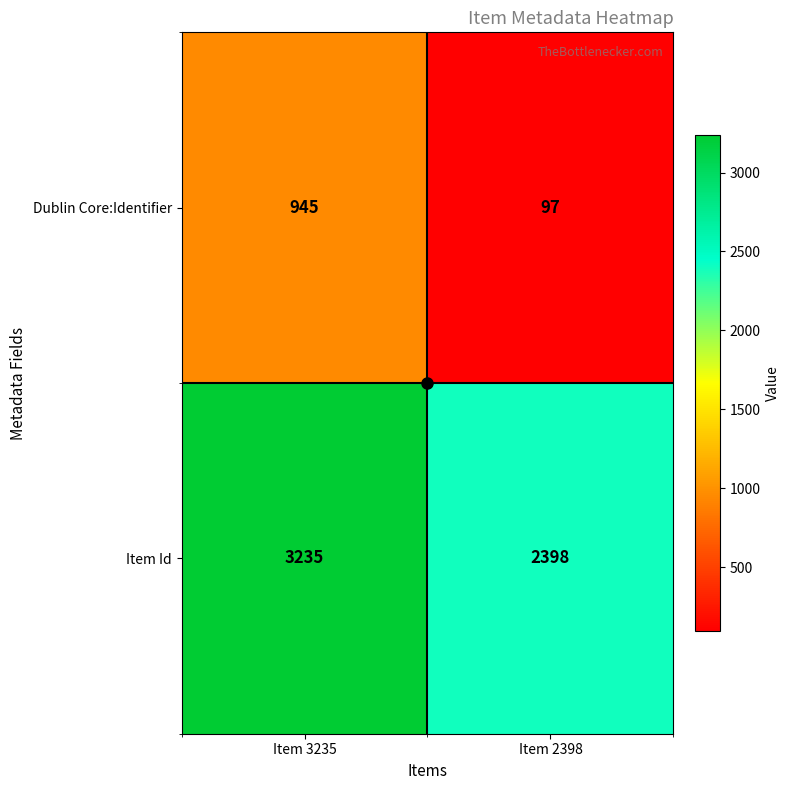

What is the difference between the Dublin Core:Identifier values at Item 2398 and Item 3235?

848